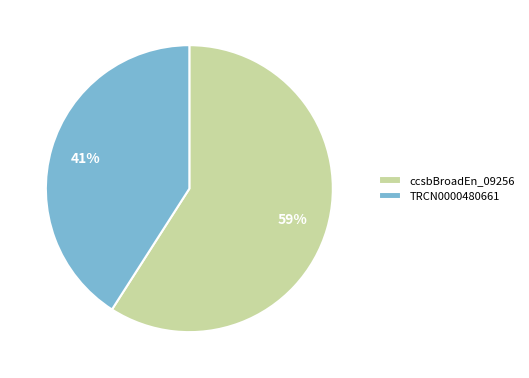

The TRCN0000480661 slice represents 34% of the pie. True or false?

False